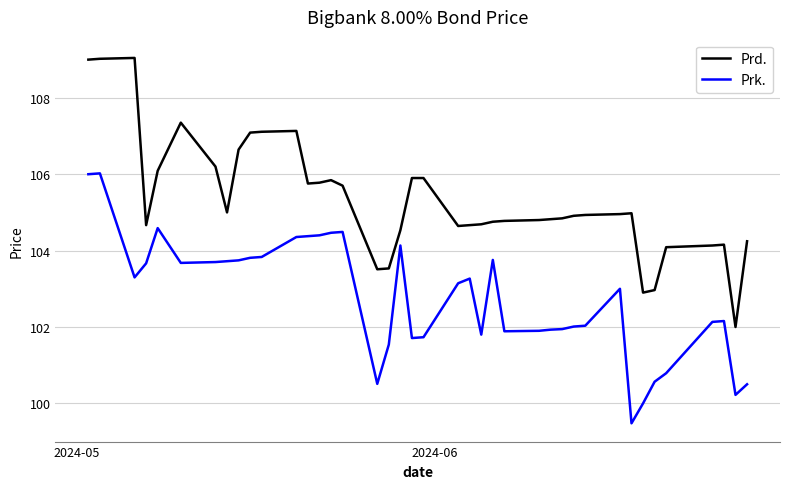

Rank the series by their average value, from lowest to highest.

Prk., Prd.